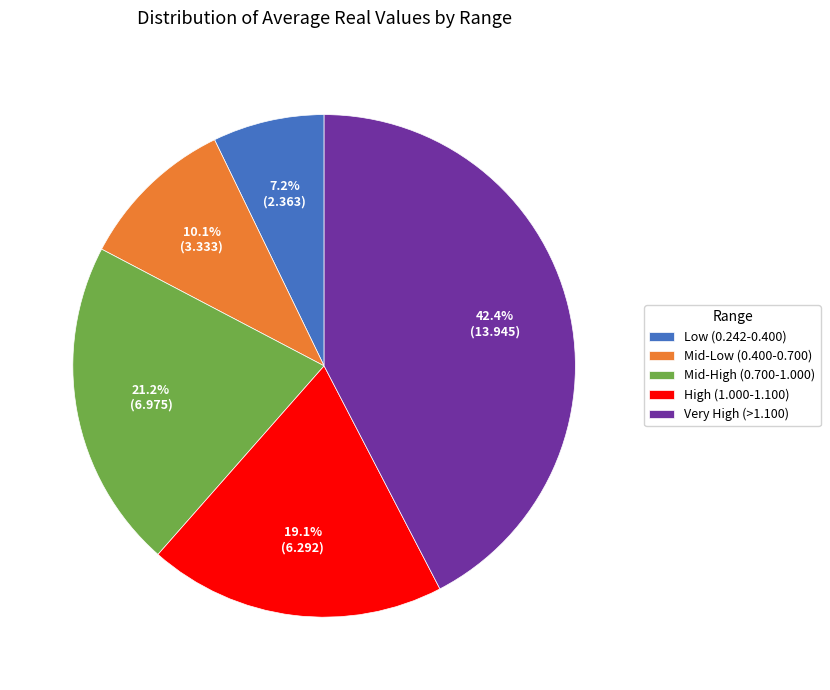

Do Low (0.242-0.400) and Mid-Low (0.400-0.700) together represent more than half of the pie?

No